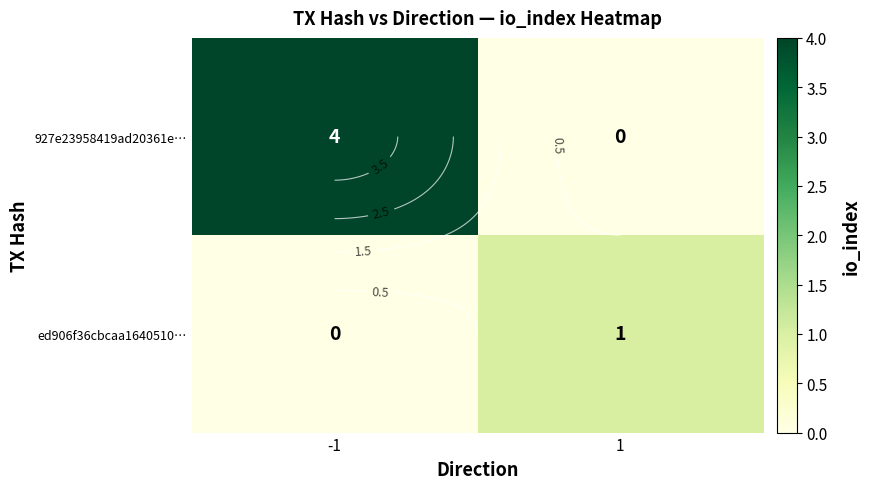

What is the approximate value of ed906f36cbcaa1640510… at 1?

1